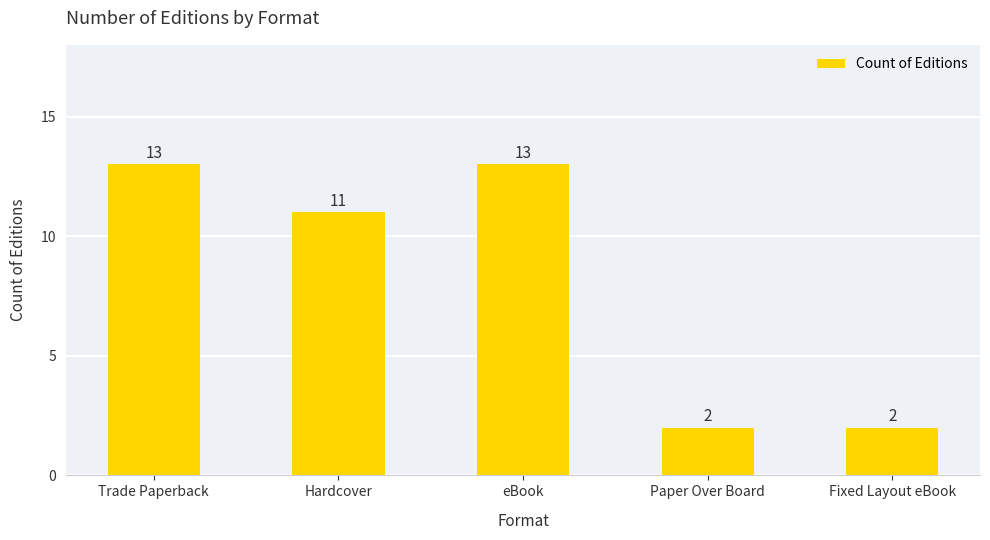

Where does the data first go above 11?

Trade Paperback